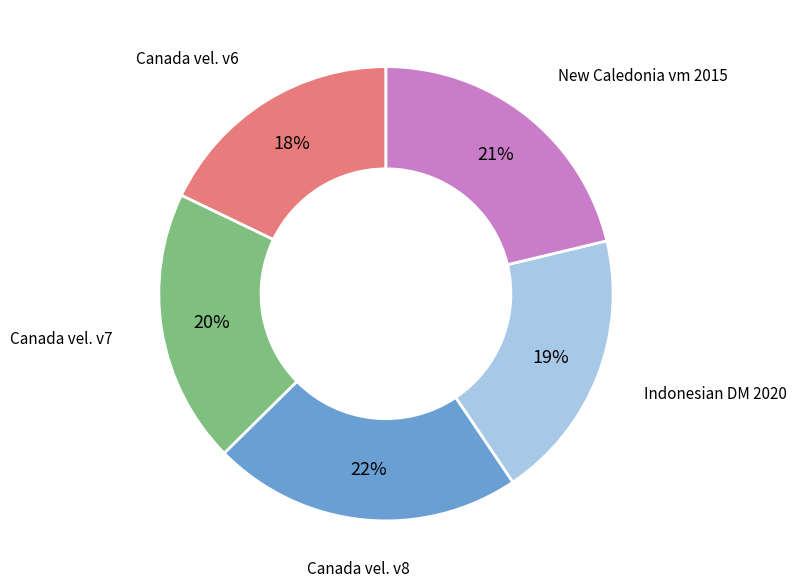

Does any single category account for the majority?

No